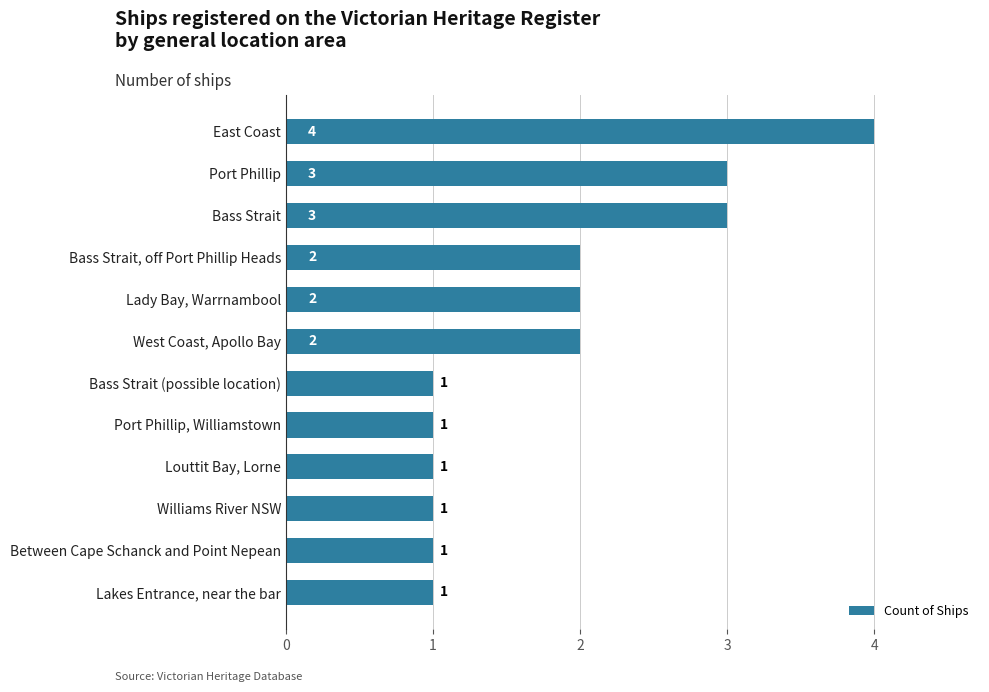

How many values are between 1 and 3?

11